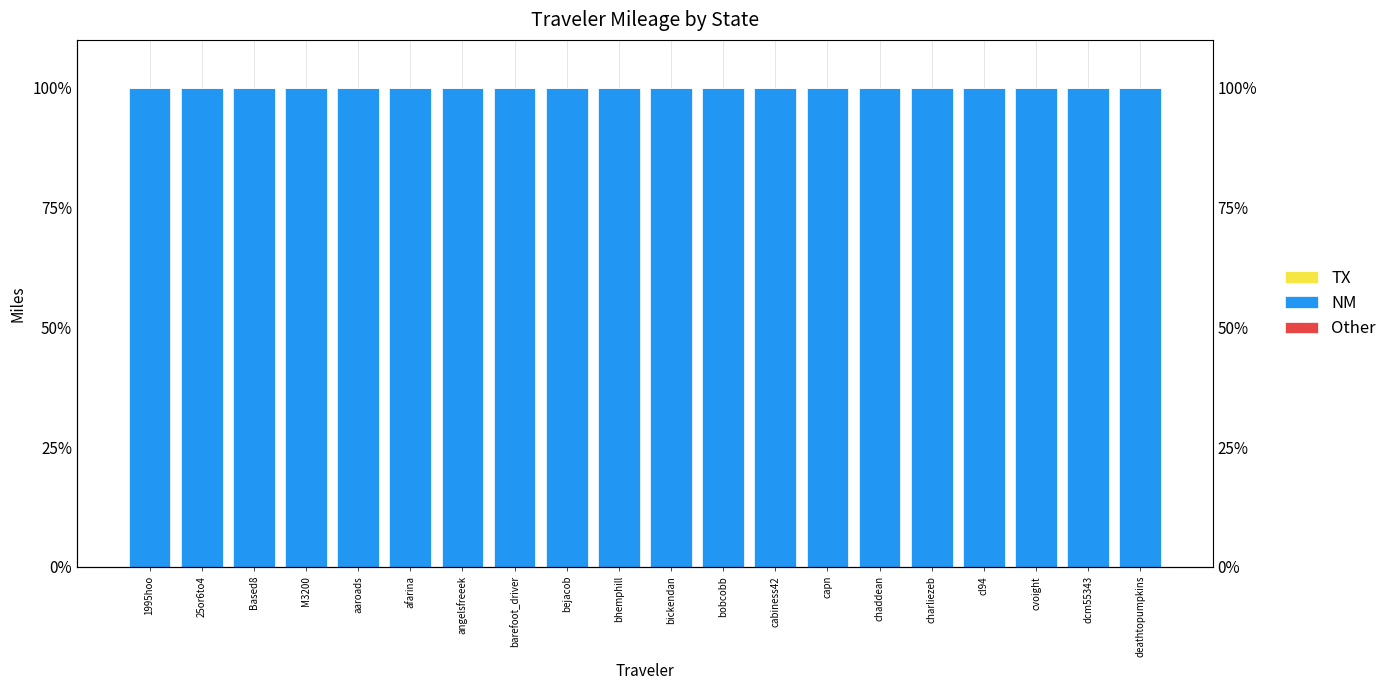

Rank the categories by NM value from highest to lowest.

1995hoo, 25or6to4, Based8, M3200, aaroads, afarina, angelsfreeek, barefoot_driver, bejacob, bhemphill, bickendan, bobcobb, cabiness42, capn, chaddean, charliezeb, cl94, cvoight, dcm55343, deathtopumpkins